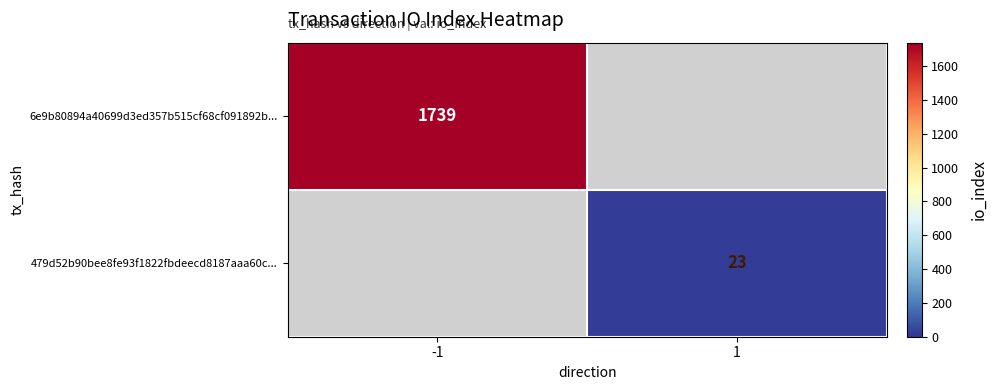

The 6e9b80894a40699d3ed357b515cf68cf091892b... series shows 2770 at -1. True or false?

False